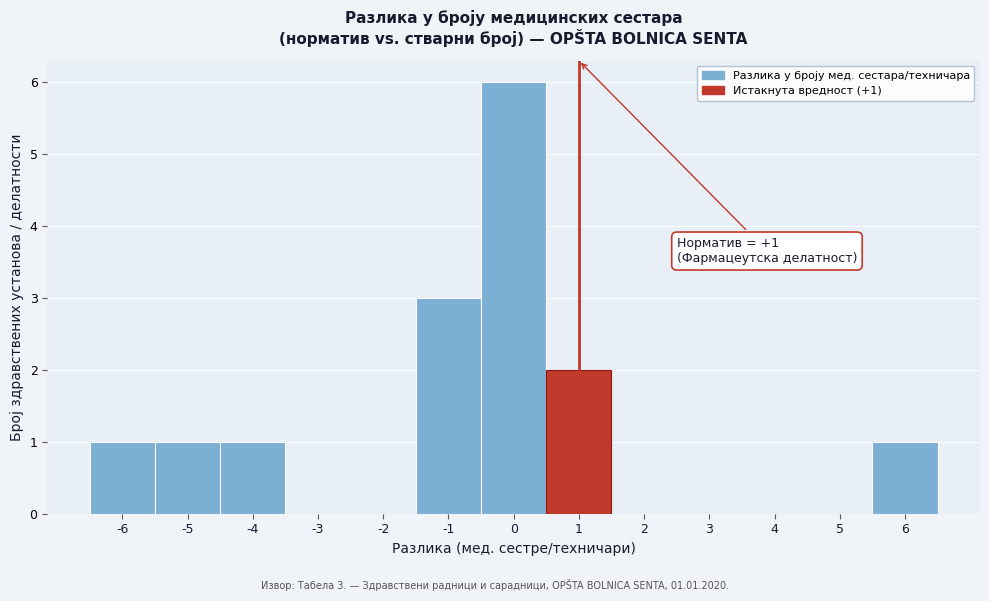

Over which range of the x-axis is the bar tallest?

-0.5 to 0.5